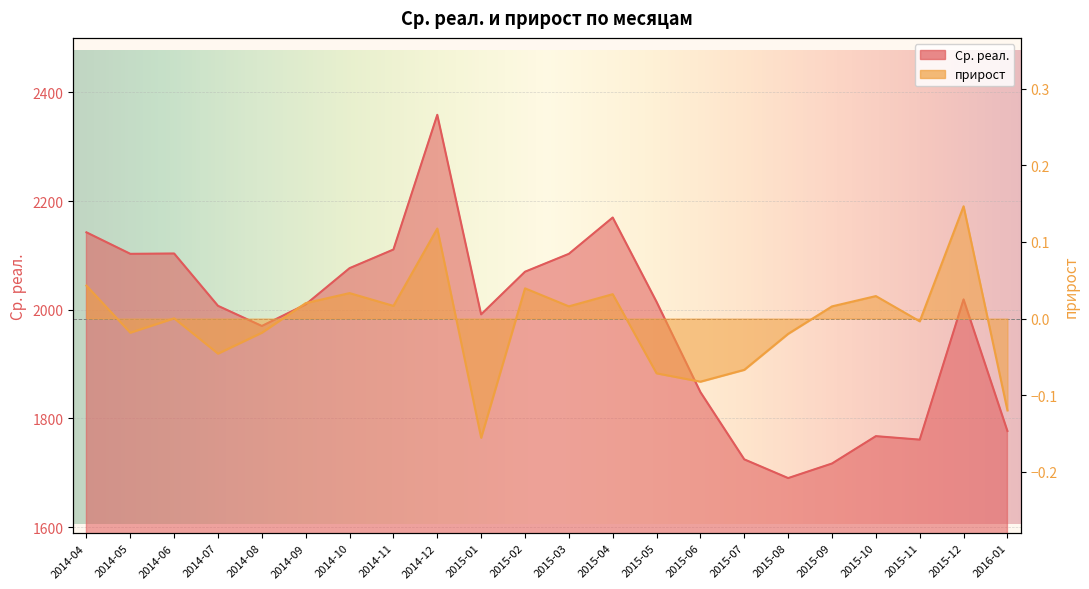

What are all the series names shown in the legend?

Ср. реал., прирост